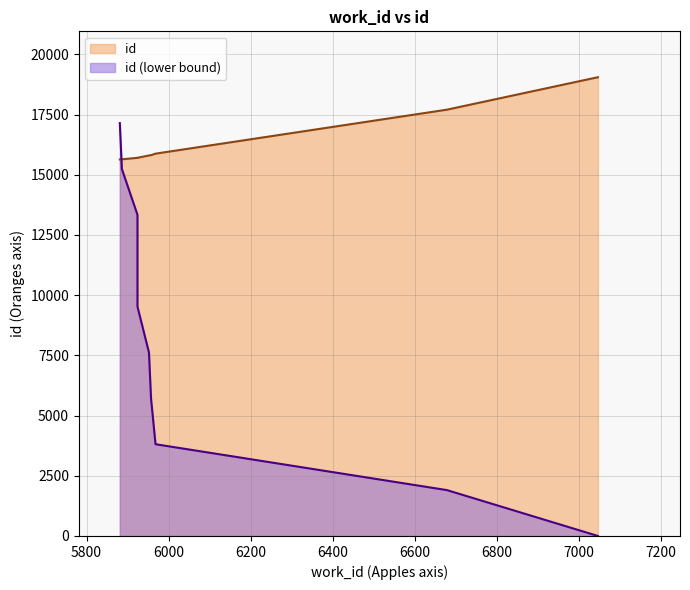

What is the value of the 3rd point from the left?

15702